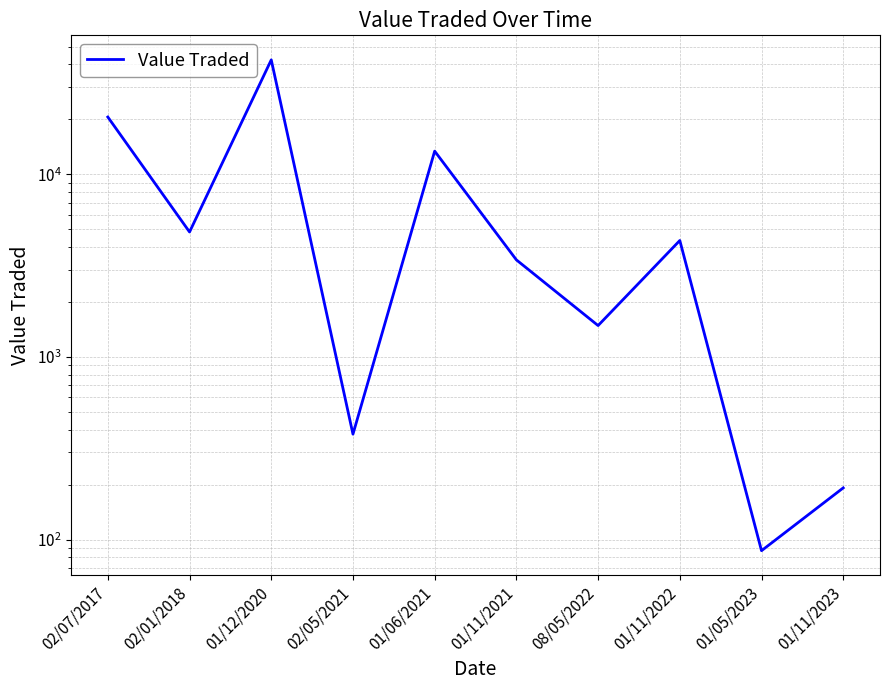

What is the maximum value shown in the chart?

42323